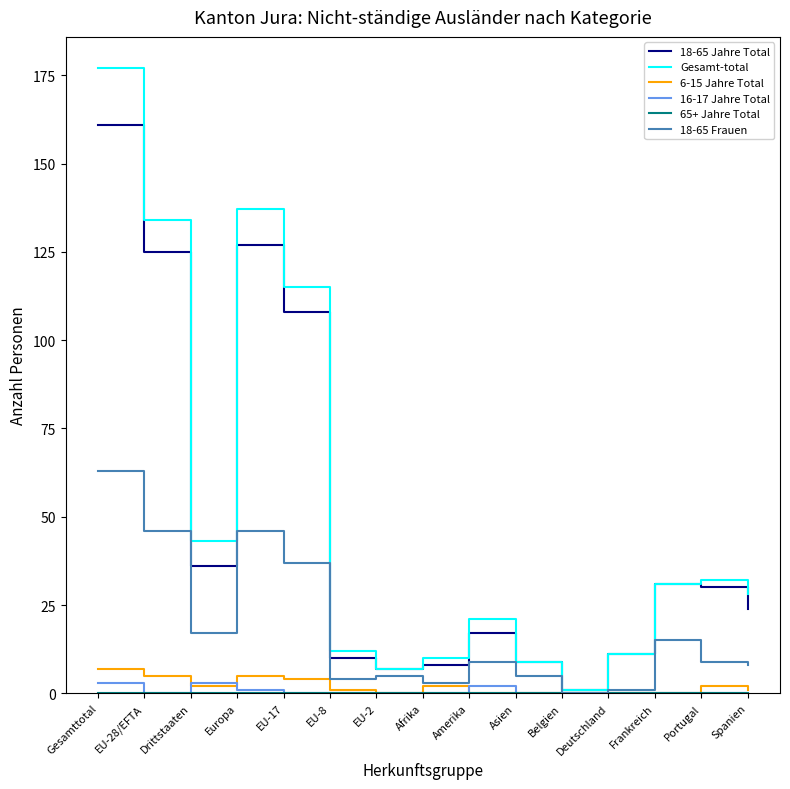

Which series changed the most between Asien and Spanien?

Gesamt-total